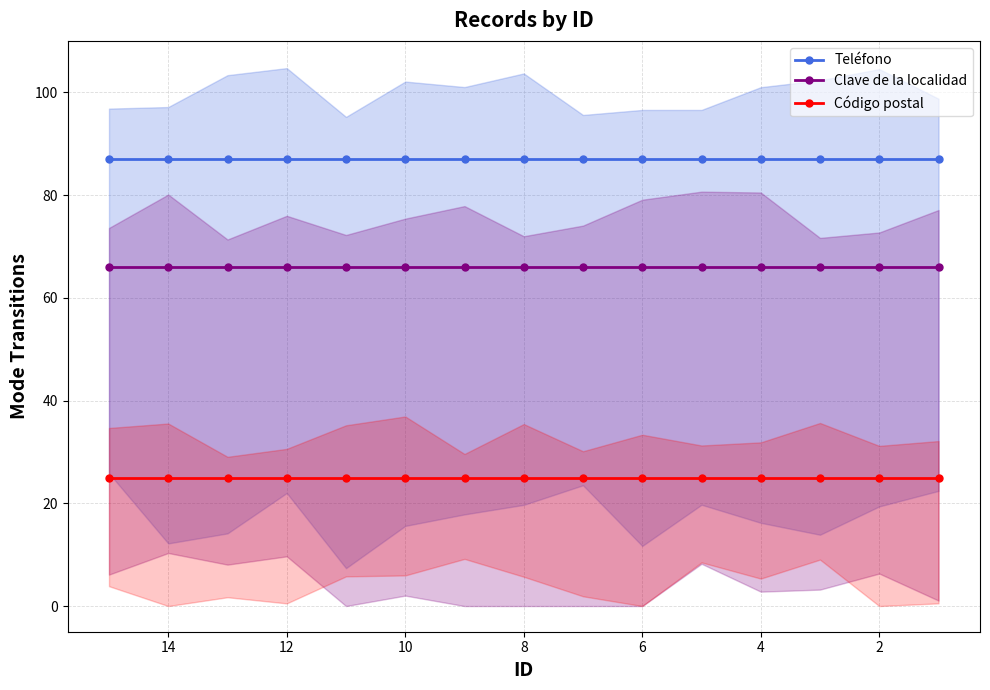

The value of Clave de la localidad at 12 is 118. True or false?

False